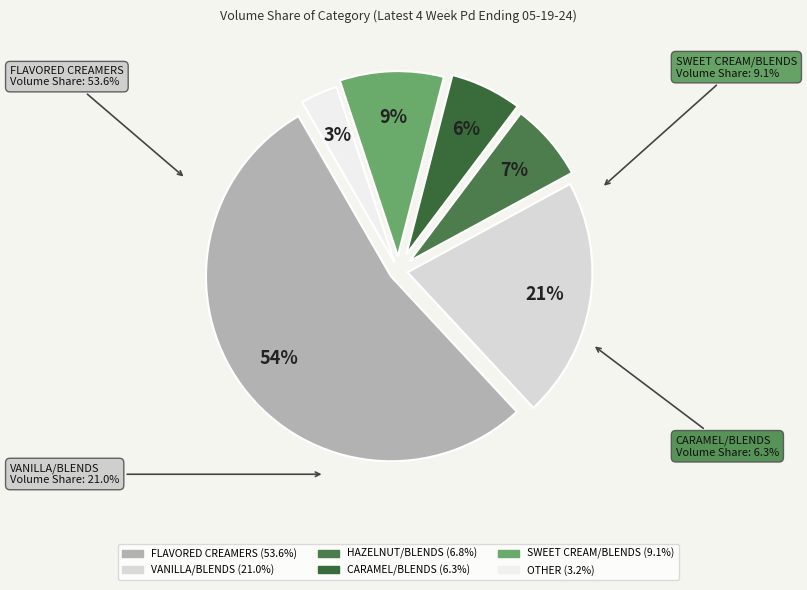

What percentage is the HAZELNUT/BLENDS slice, to the nearest percent?

7%